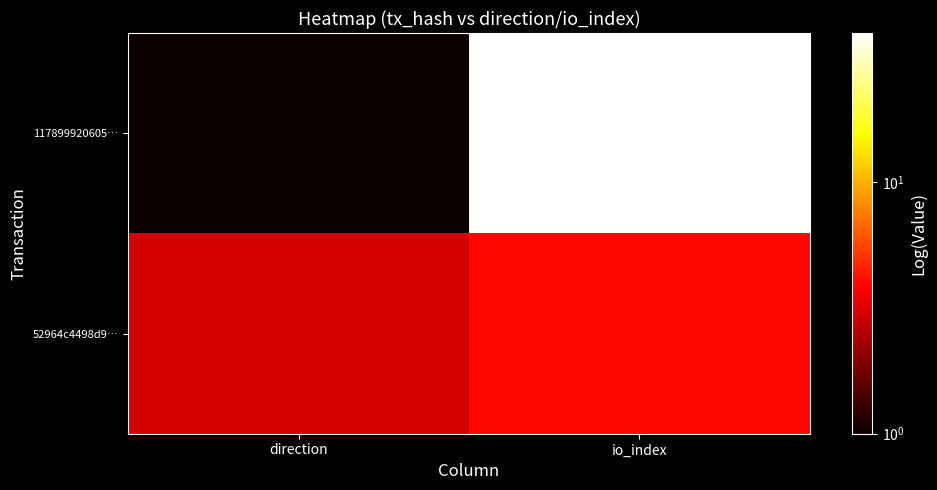

At which category is the sum across all series the highest?

io_index